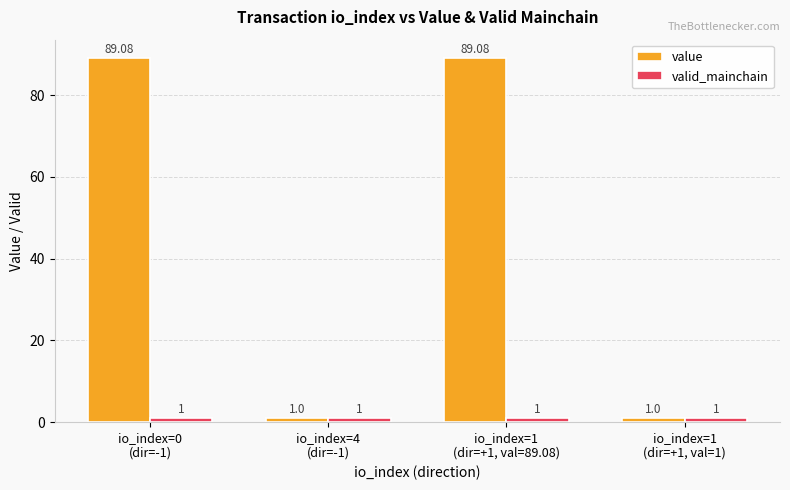

What is the average value of the valid_mainchain series?

1.0